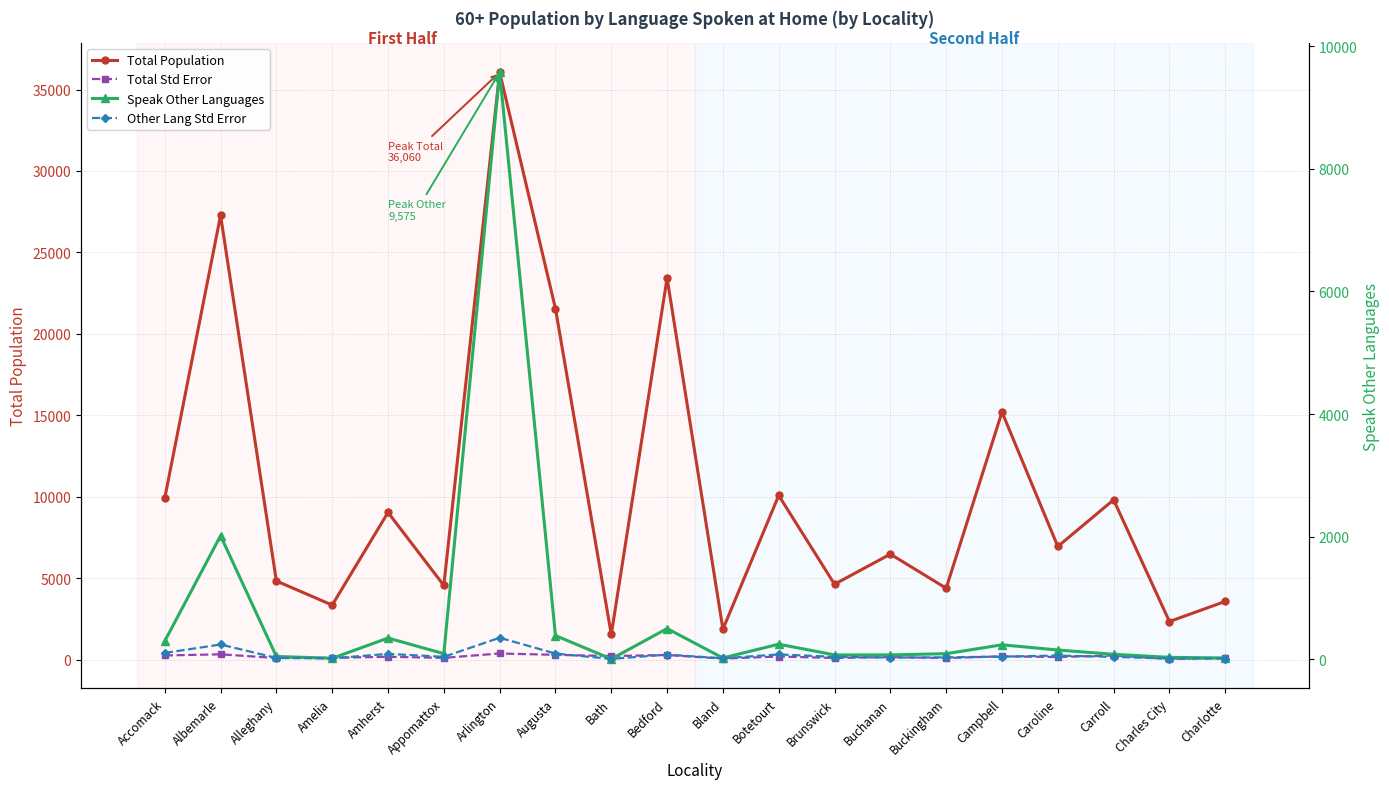

True or false: Other Lang Std Error and Speak Other Languages cross at least once.

True